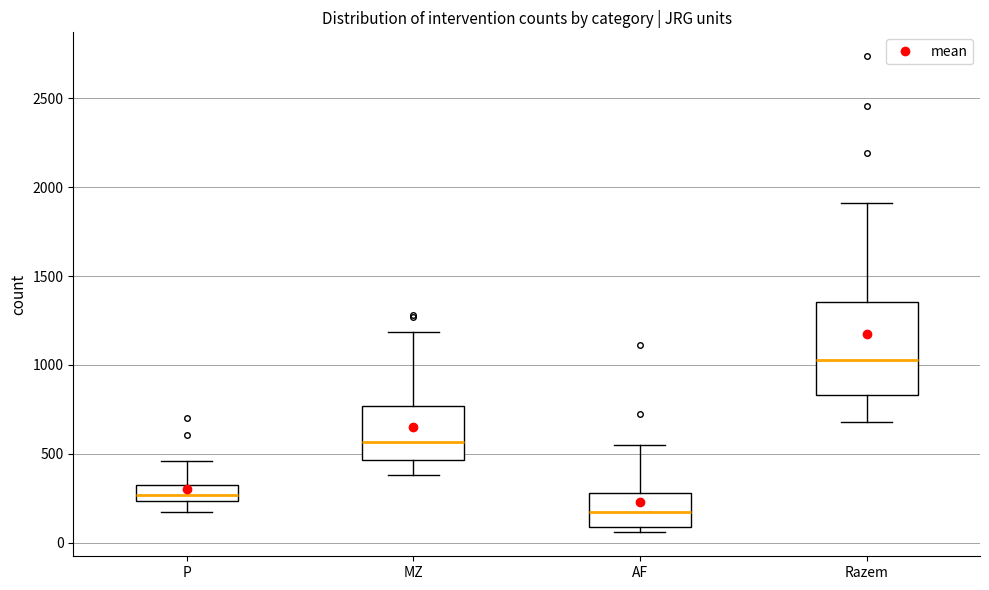

Reading left to right, read every box against the y-axis: the position of its median line, the range the box covers, and the ends of its whiskers. The values are not printed on the chart, so give them approximately, as read against the axis.

P: median 250 (inside the box), box 250 to 350, whiskers 150 to 450
MZ: median 550, box 450 to 750, whiskers 400 to 1200
AF: median 150, box 100 to 300, whiskers 50 to 550
Razem: median 1050, box 850 to 1350, whiskers 700 to 1900